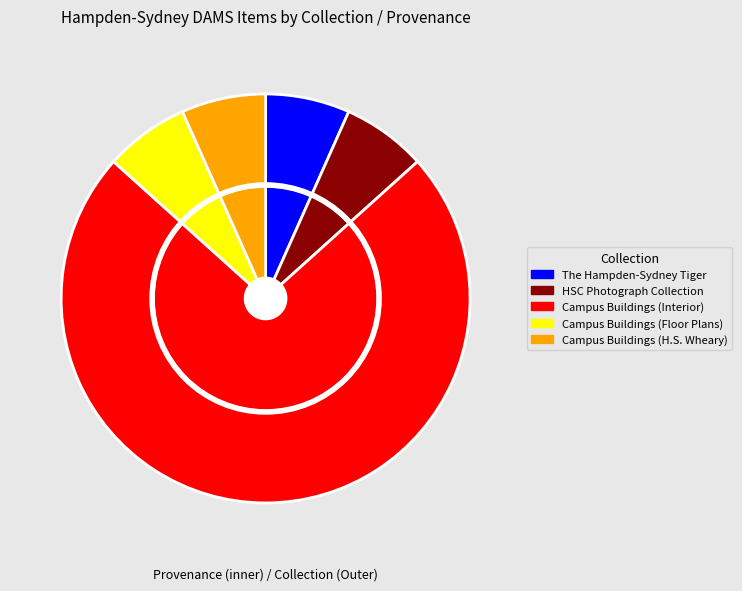

To the nearest percent, what percentage of the pie is Randolph Frantz & Associates?

7%